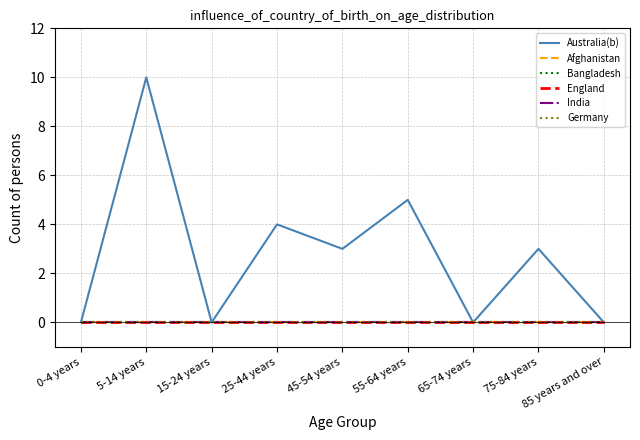

Is this an area chart (filled region under the line)?

No